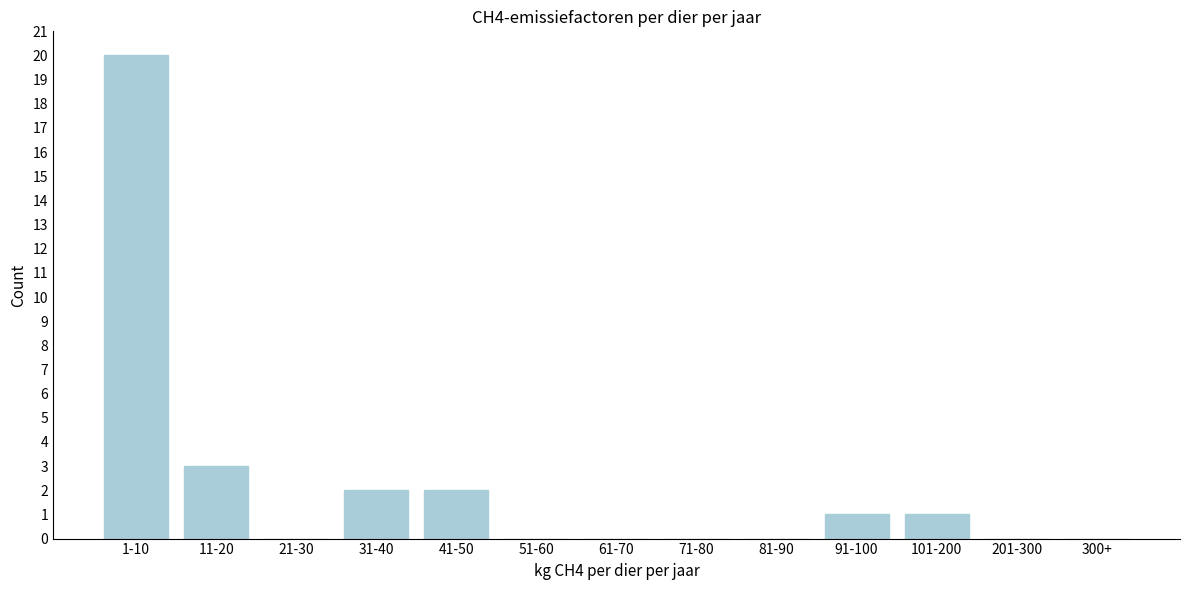

Reading left to right, what are all the values shown in this chart?

1-10=20	11-20=3	21-30=0	31-40=2	41-50=2	51-60=0	61-70=0	71-80=0	81-90=0	91-100=1	101-200=1	201-300=0	300+=0